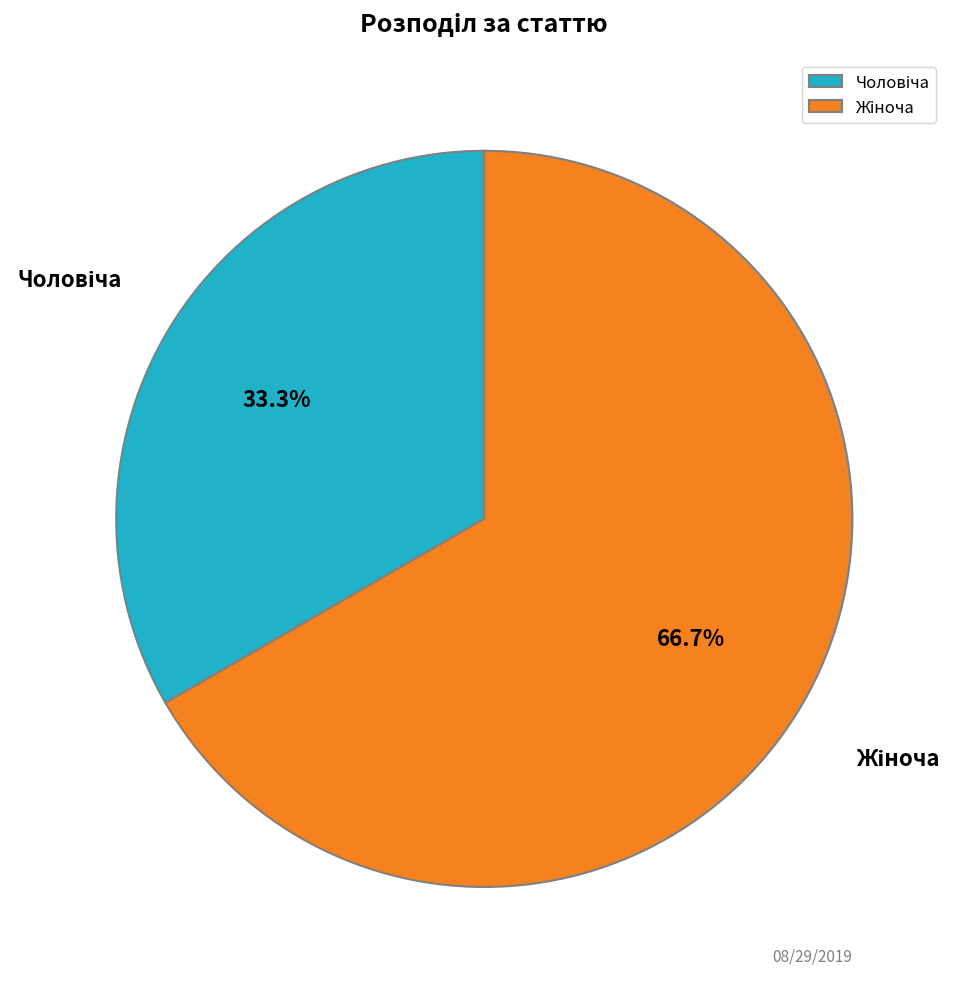

To the nearest percent, what is the difference between the largest and smallest slice percentages?

33%